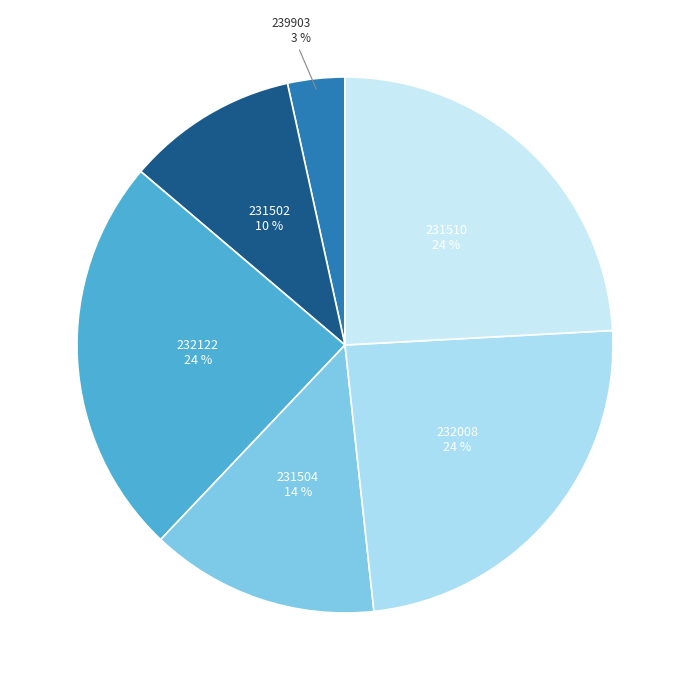

Which slice is the smallest?

239903